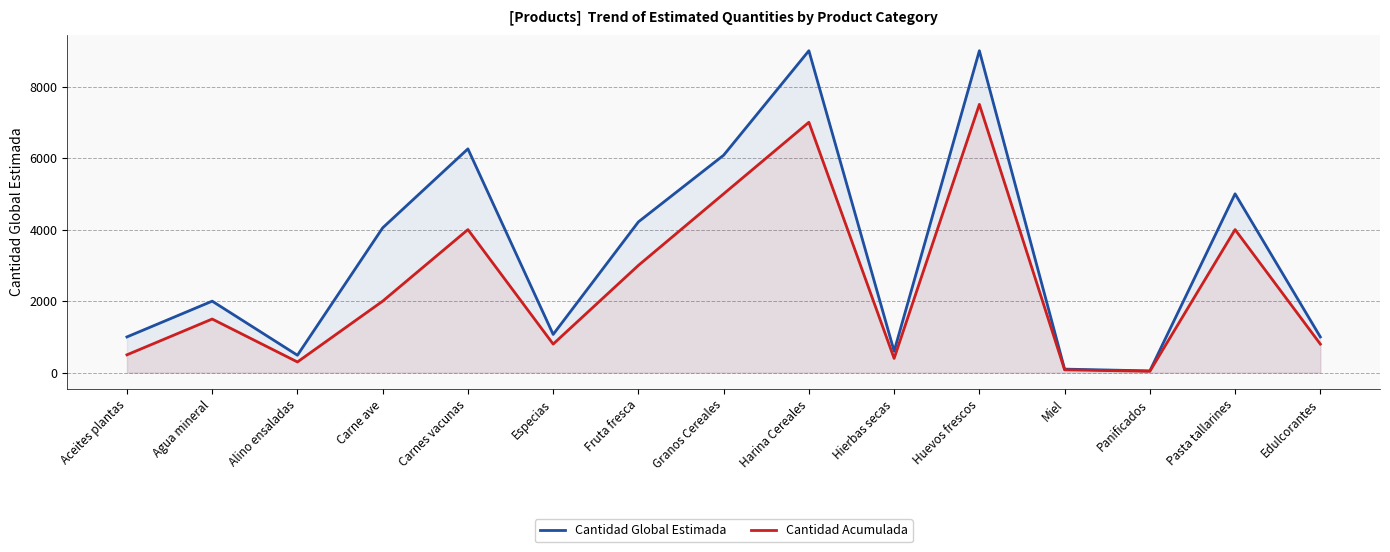

Which label corresponds to the smallest value in the chart?

Panificados